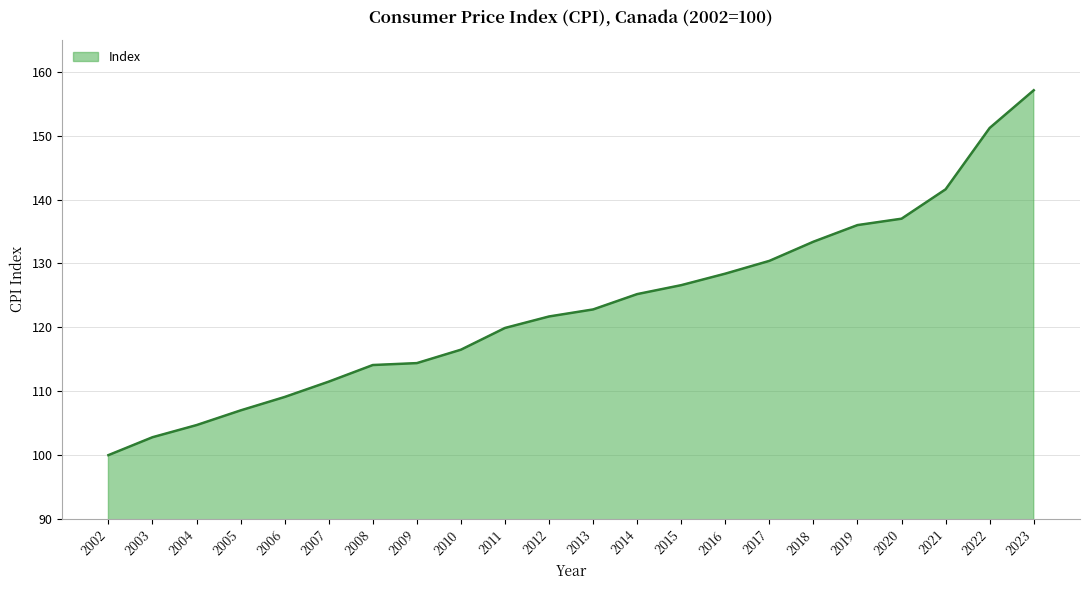

What is the change in value from 2010 to 2023?

+40.6